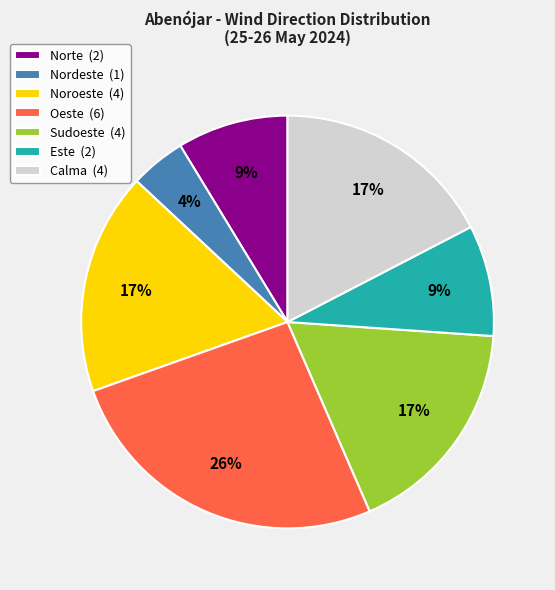

Is there a majority slice in this chart?

No